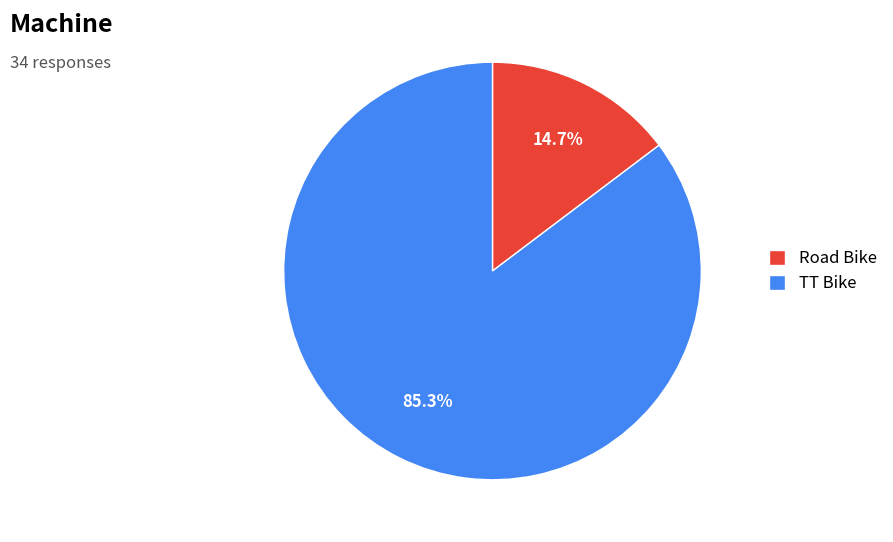

To the nearest percent, what portion does Road Bike represent?

15%